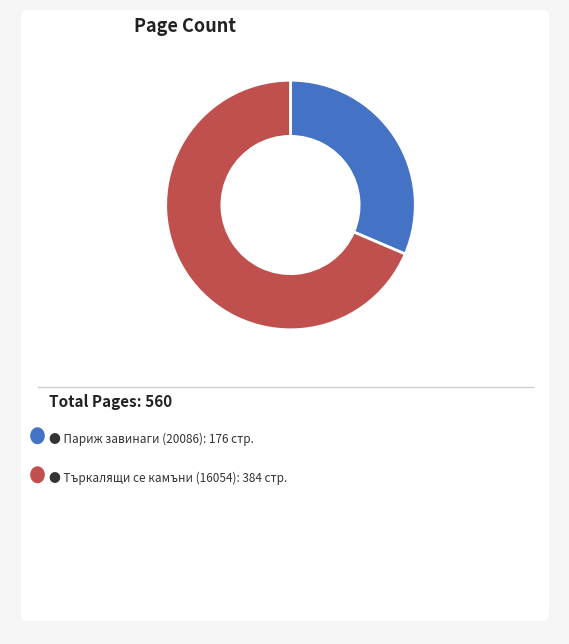

Is there any slice that represents more than half of the pie?

Yes